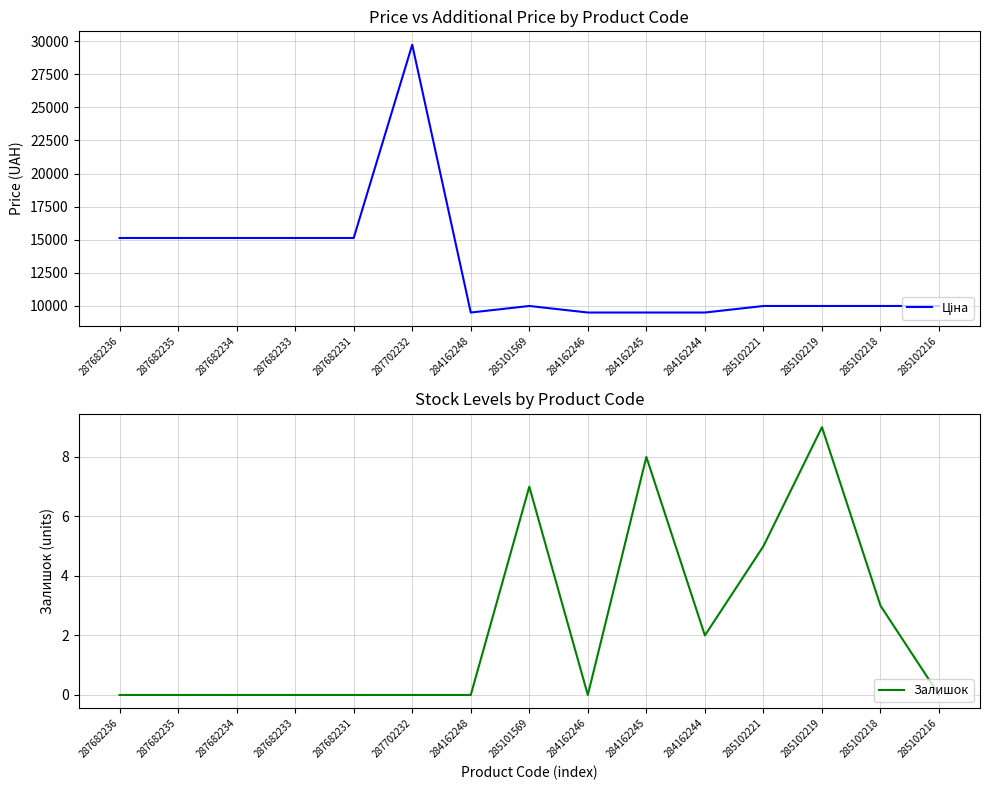

Between 285101569 and 284162245, which series saw the biggest shift?

Ціна